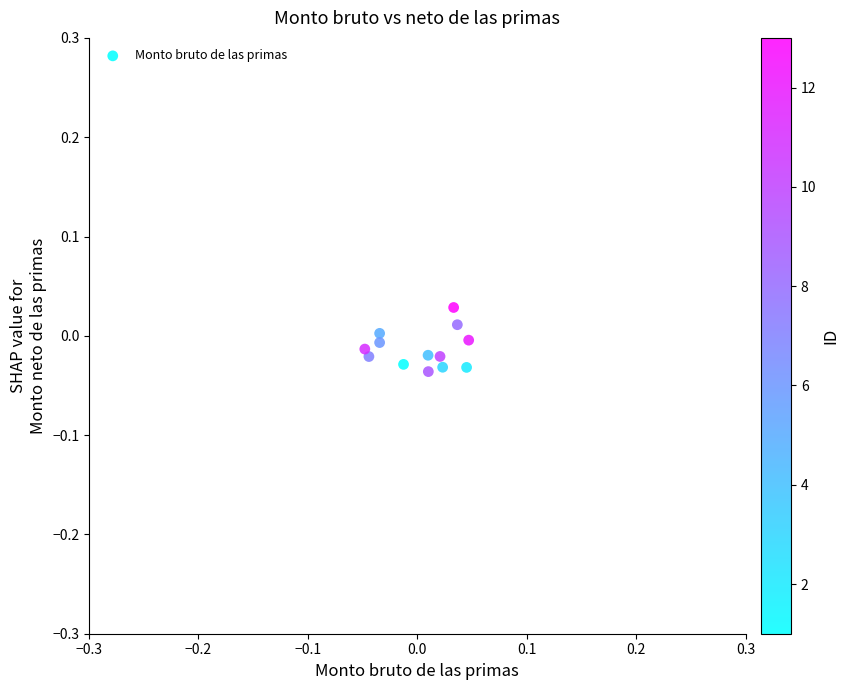

How many data points are displayed?

13